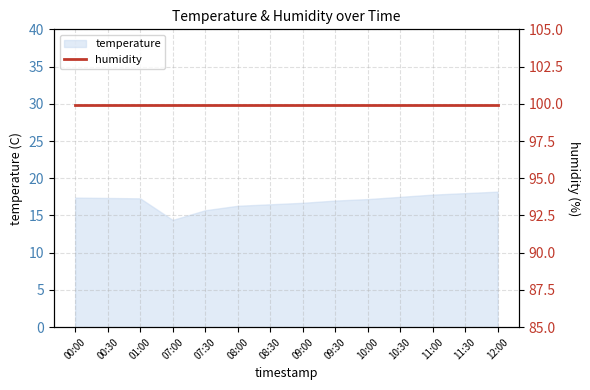

Reading right to left, transcribe all the data shown in this chart.

18.2	18.0	17.8	17.5	17.2	17.0	16.7	16.5	16.3	15.7	14.4	17.3	17.4	17.4